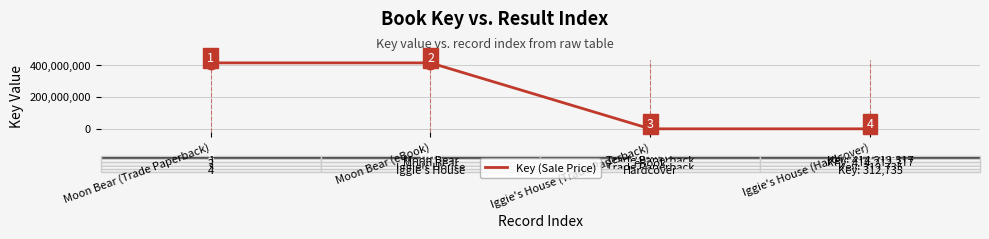

What is the change in value from Moon Bear (eBook) to Iggie's House (Hardcover)?

-413899582